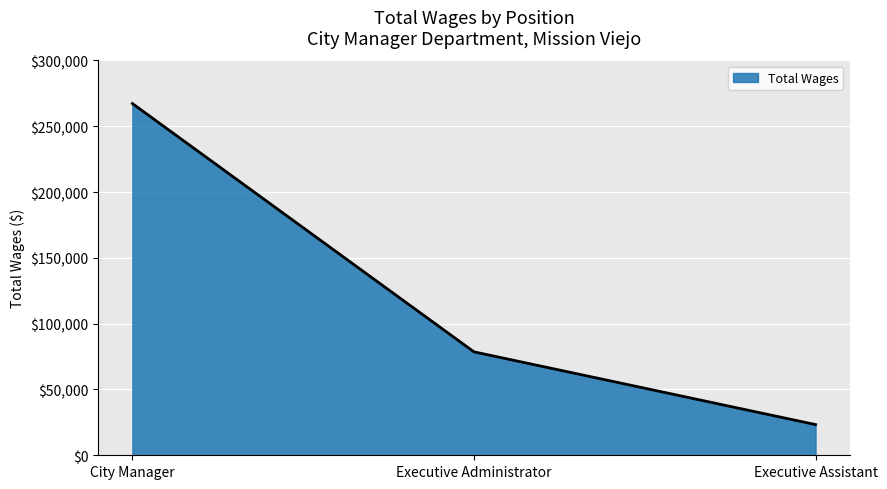

Which has a higher value, Executive Assistant or Executive Administrator?

Executive Administrator